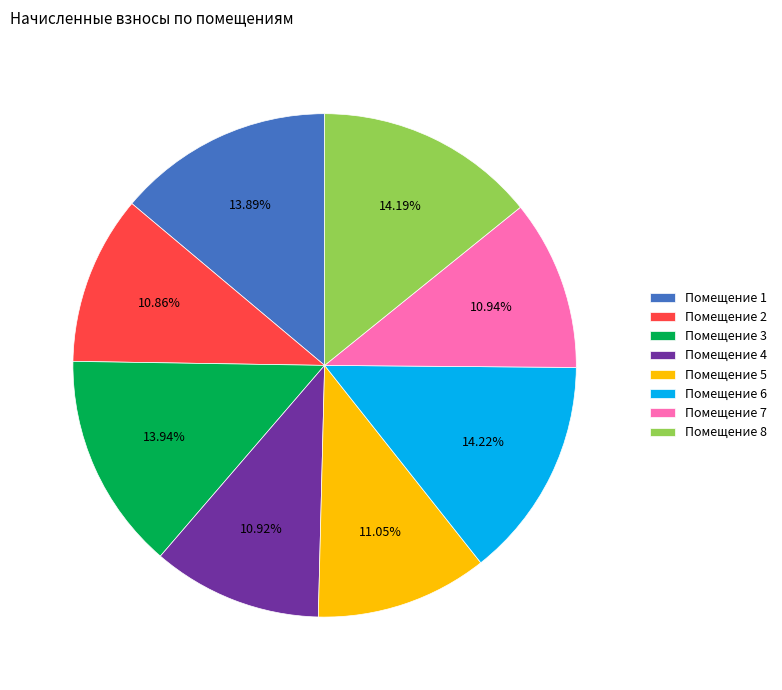

Which has a higher value, Помещение 6 or Помещение 7?

Помещение 6